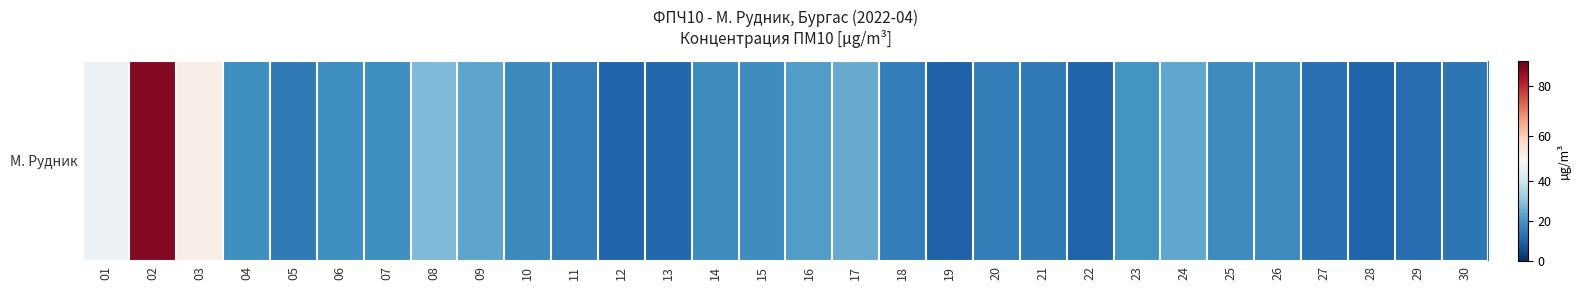

Reading right to left, what are all the values shown in this chart?

13.8	11.7	9.9	12.7	18.5	18.7	23.9	20.1	10.1	14.7	15.3	9.6	15.8	24.9	21.9	19.0	18.9	10.7	10.5	15.2	18.1	23.6	27.8	19.4	19.3	14.5	19.5	52.8	86.6	47.1